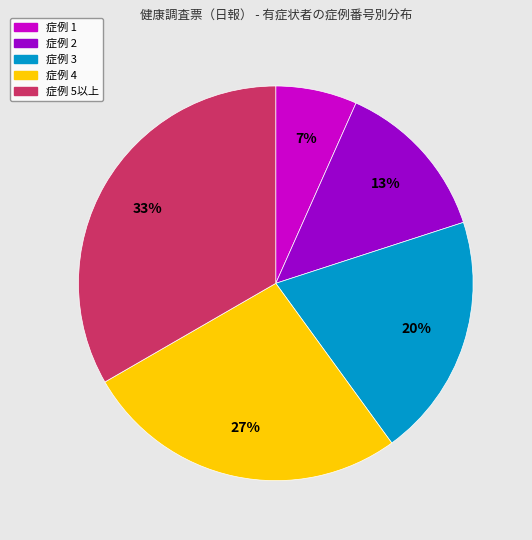

To the nearest percent, what percentage of the pie is 症例 5以上?

33%